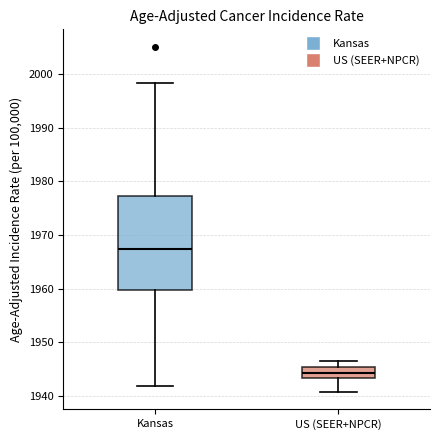

Which box's median line is the lowest?

US (SEER+NPCR)